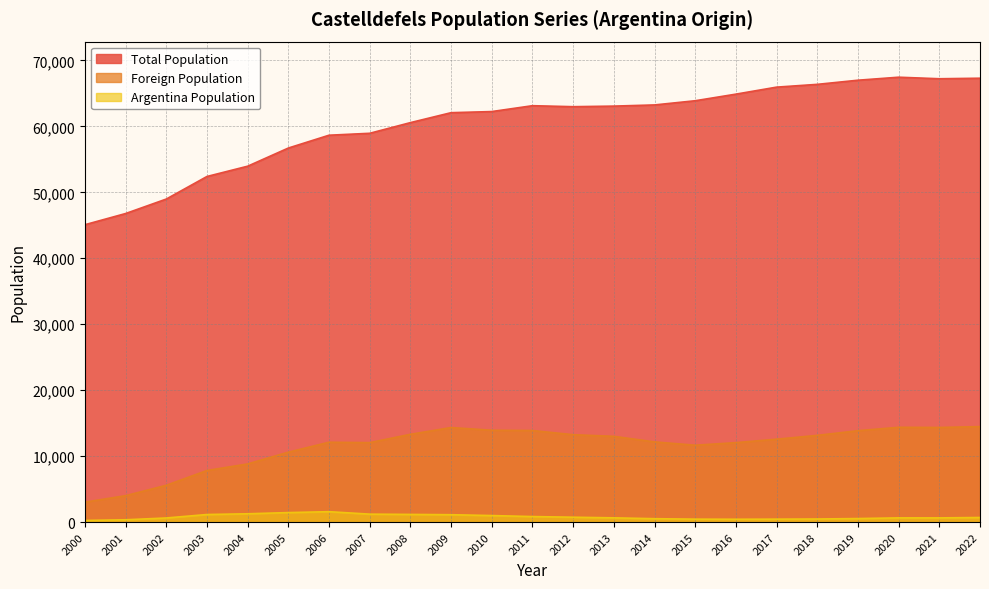

Rank the series by their average value, from lowest to highest.

Argentina Population, Foreign Population, Total Population